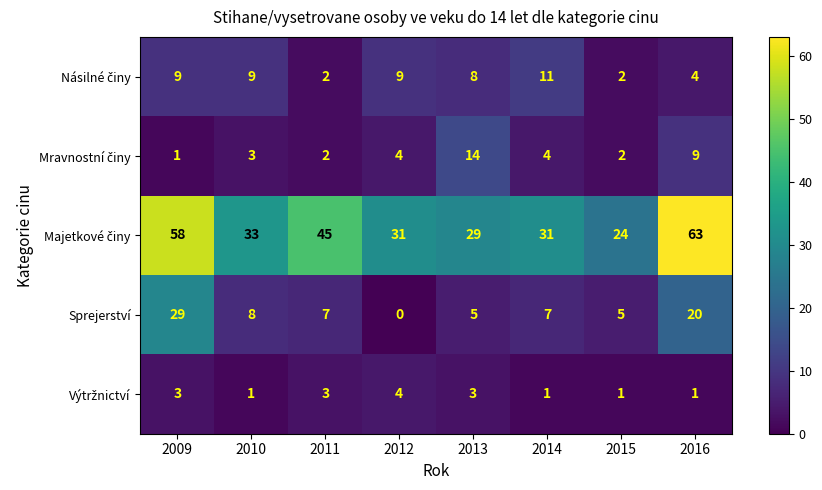

What is the spread (max minus min) of values at 2012?

31